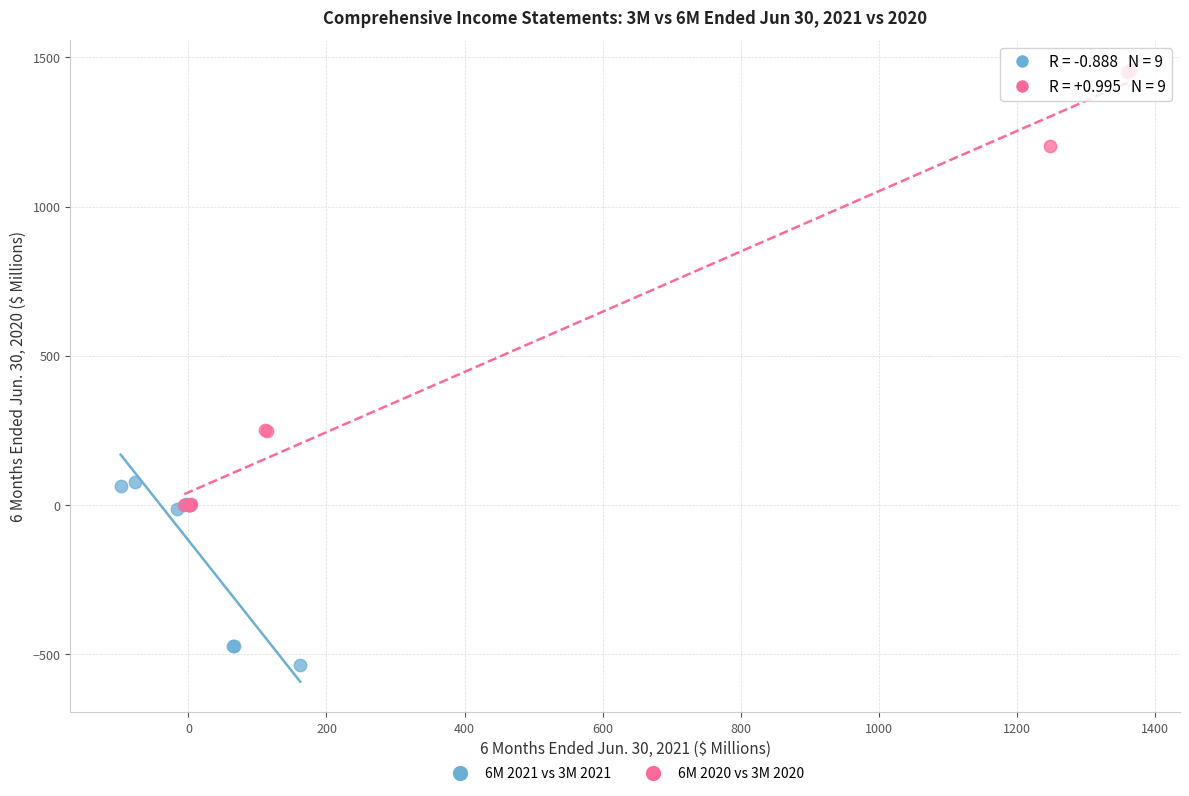

Which series contains the lowest Y value?

6M 2021 vs 3M 2021